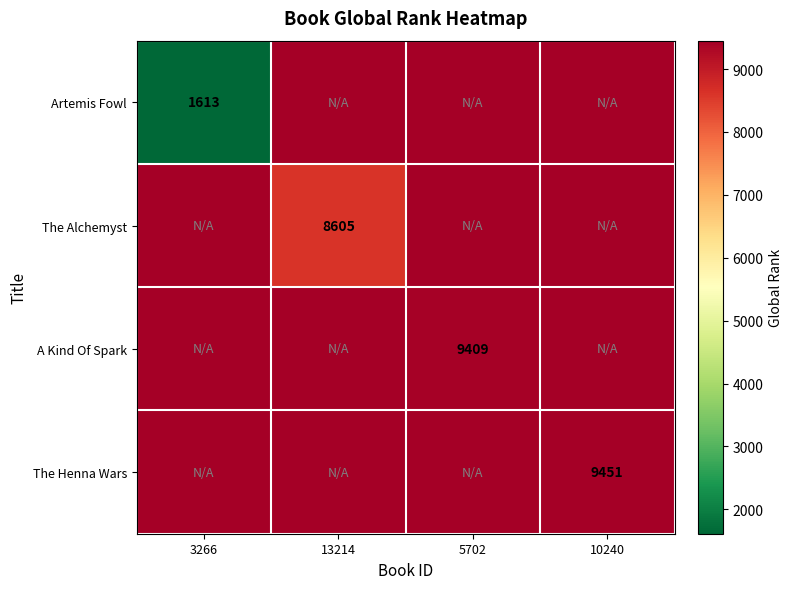

The value of The Alchemyst at 13214 is 13399. True or false?

False